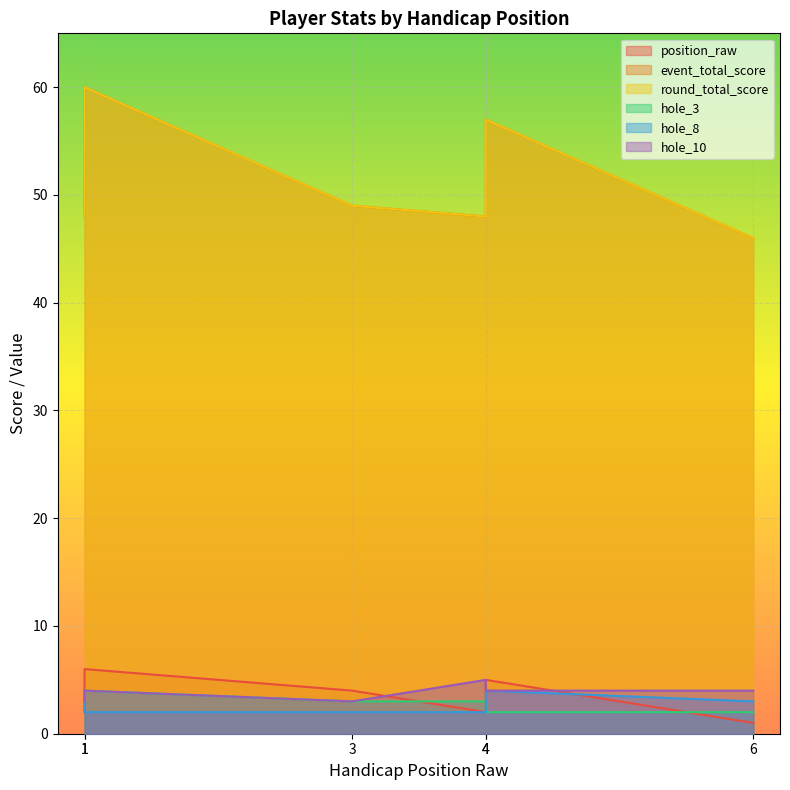

Reading left to right, list all the values displayed in this chart.

position_raw: 1=2	1=6	3=4	4=2	4=5	6=1
event_total_score: 1=48	1=60	3=49	4=48	4=57	6=46
round_total_score: 1=48	1=60	3=49	4=48	4=57	6=46
hole_3: 1=3	1=4	3=3	4=3	4=2	6=2
hole_8: 1=3	1=2	3=2	4=2	4=4	6=3
hole_10: 1=3	1=4	3=3	4=5	4=4	6=4